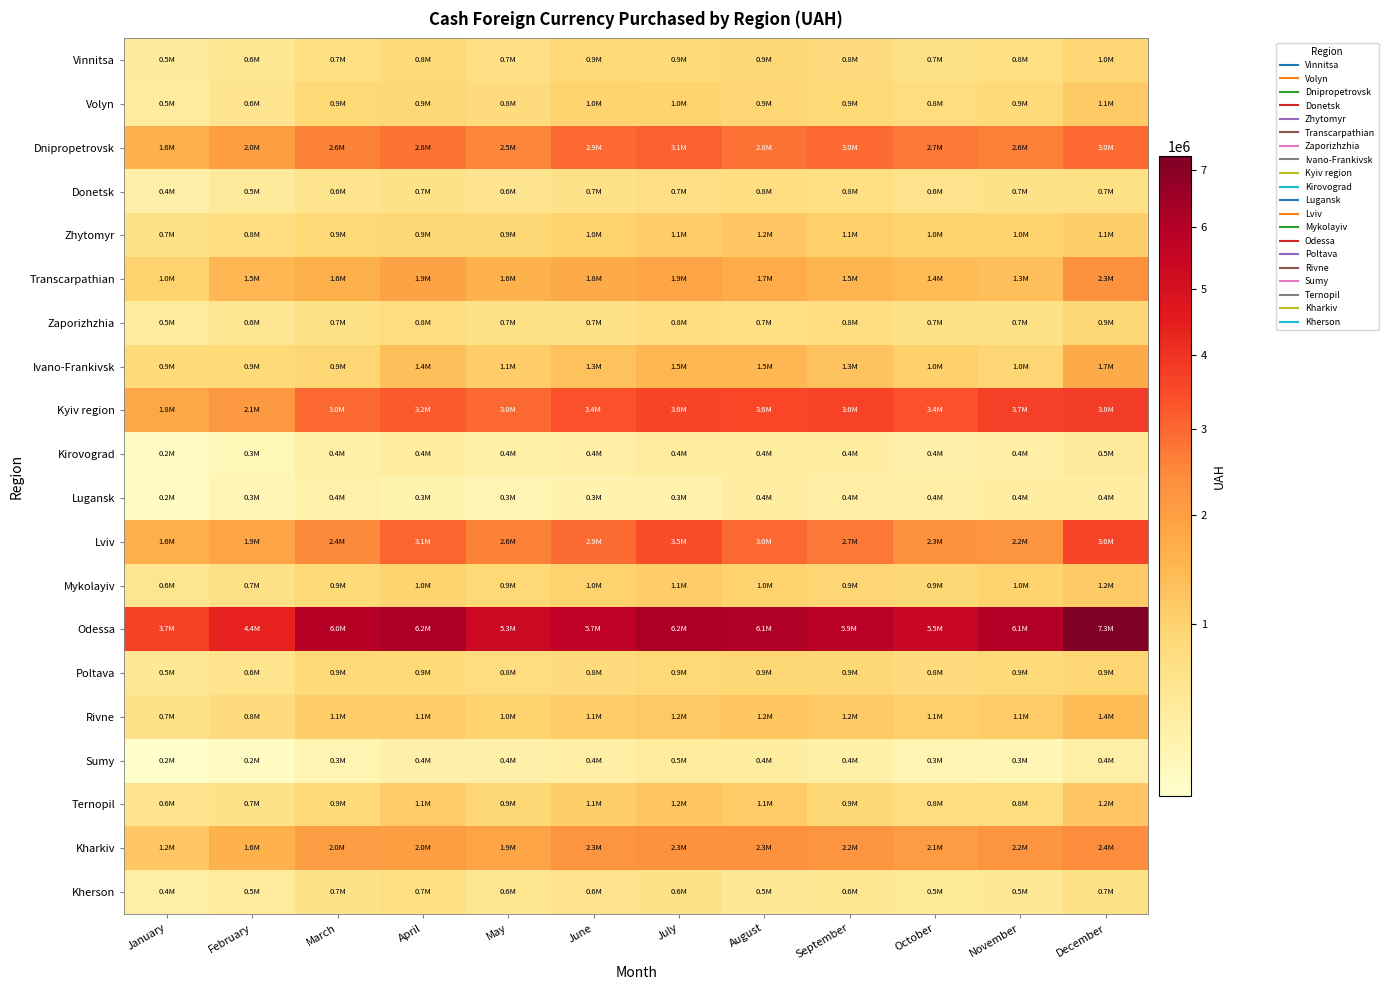

Which has a higher value, December or October?

December